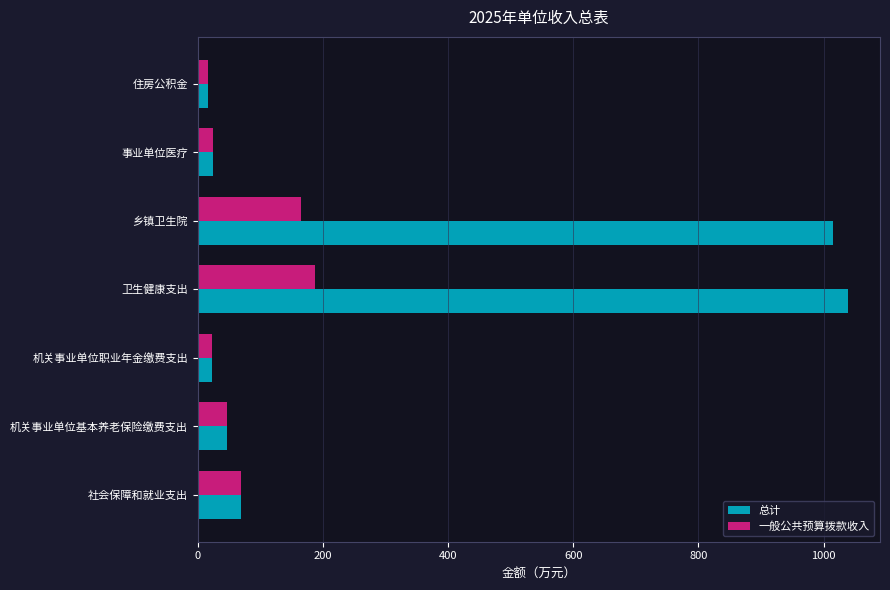

Which series has the widest spread of values?

总计